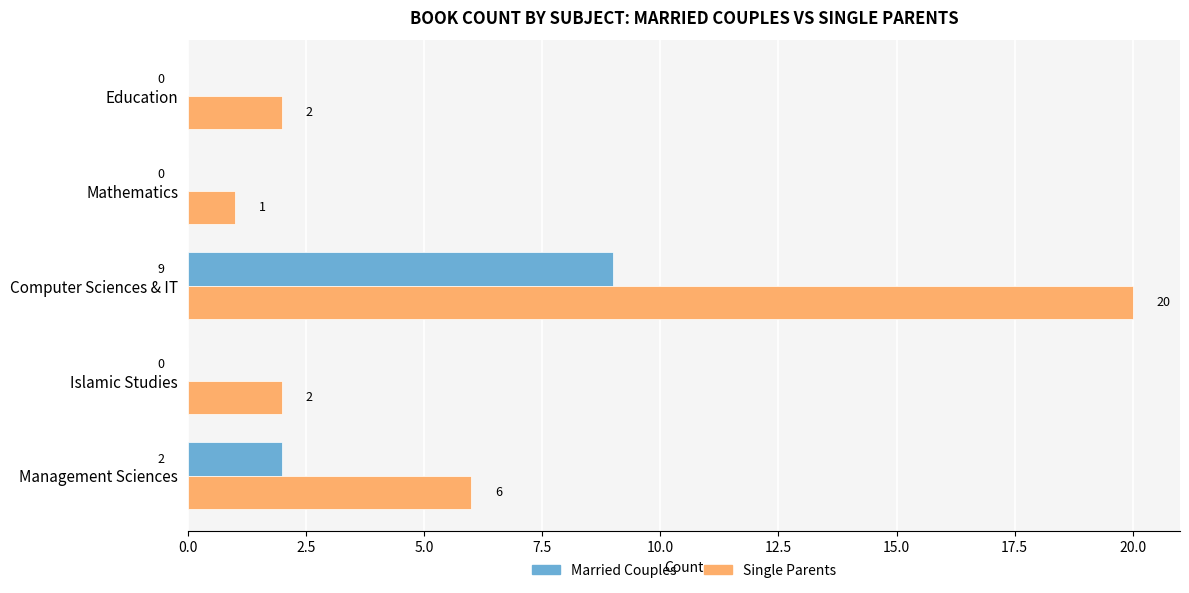

Count the number of data series in this chart.

2